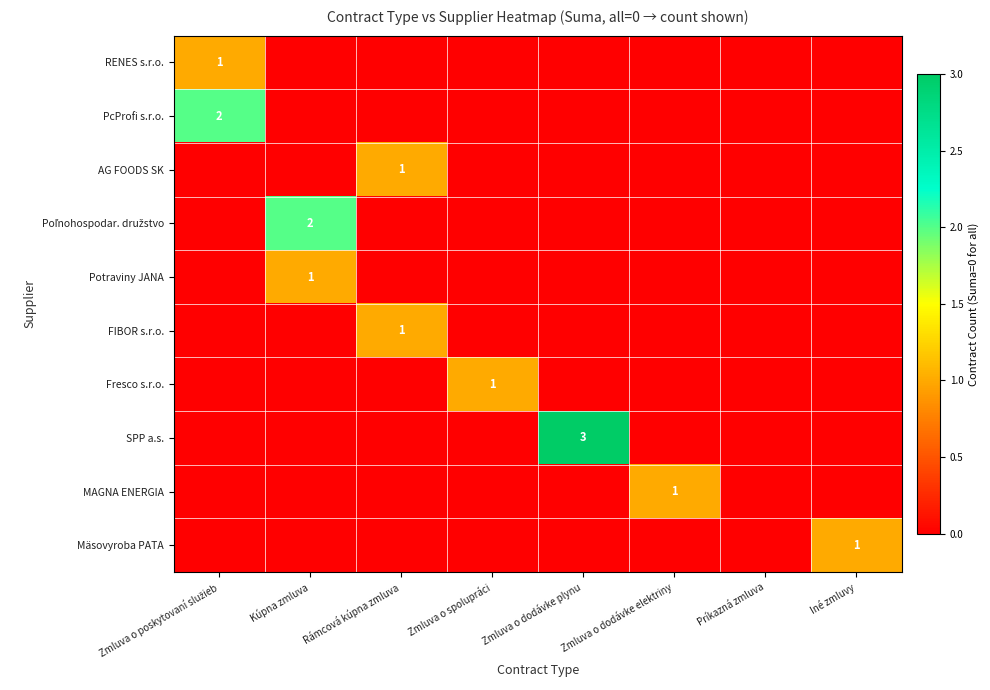

Count the AG FOODS SK values in the range 0 to 1.

8